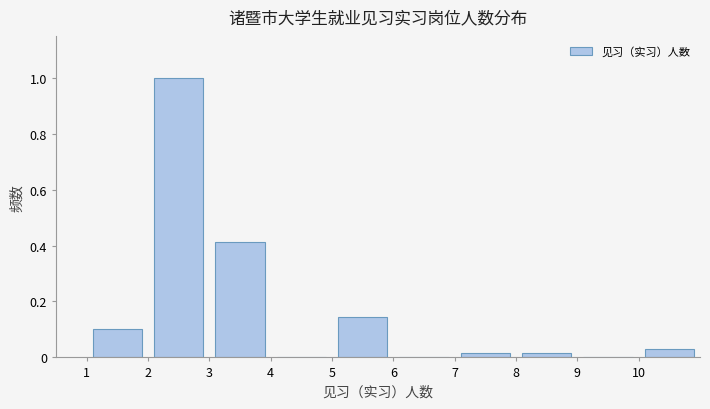

Which range on the x-axis has the tallest bar?

2 to 3